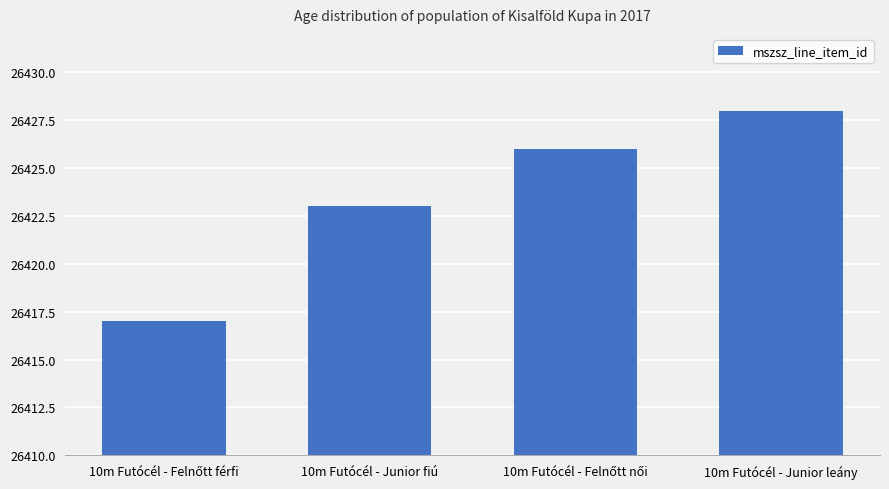

True or false: the data shows 26428 at 10m Futócél - Junior leány.

True